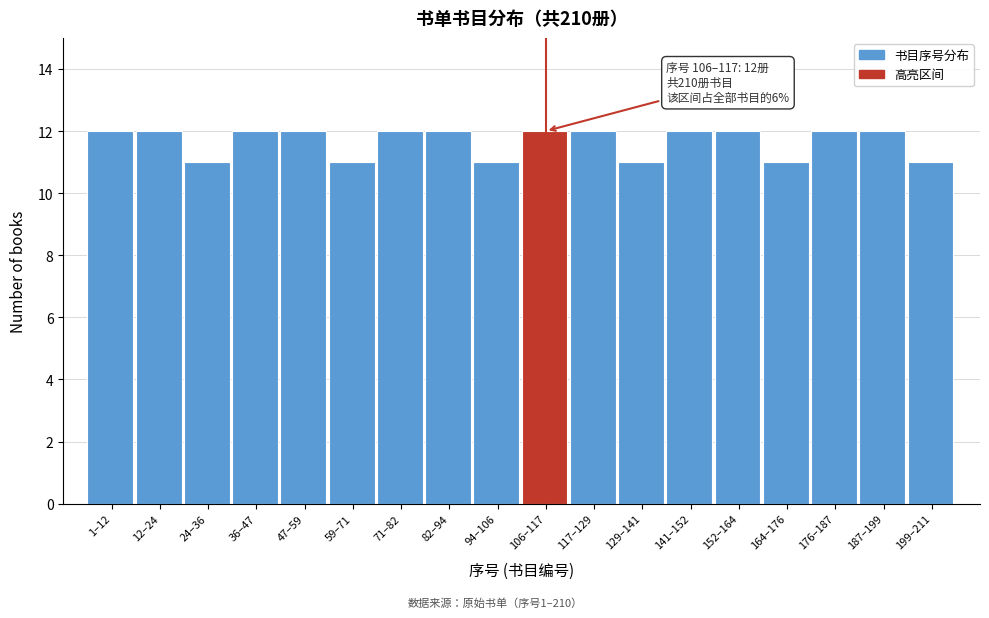

Reading left to right, transcribe all the data shown in this chart.

12	12	11	12	12	11	12	12	11	12	12	11	12	12	11	12	12	11